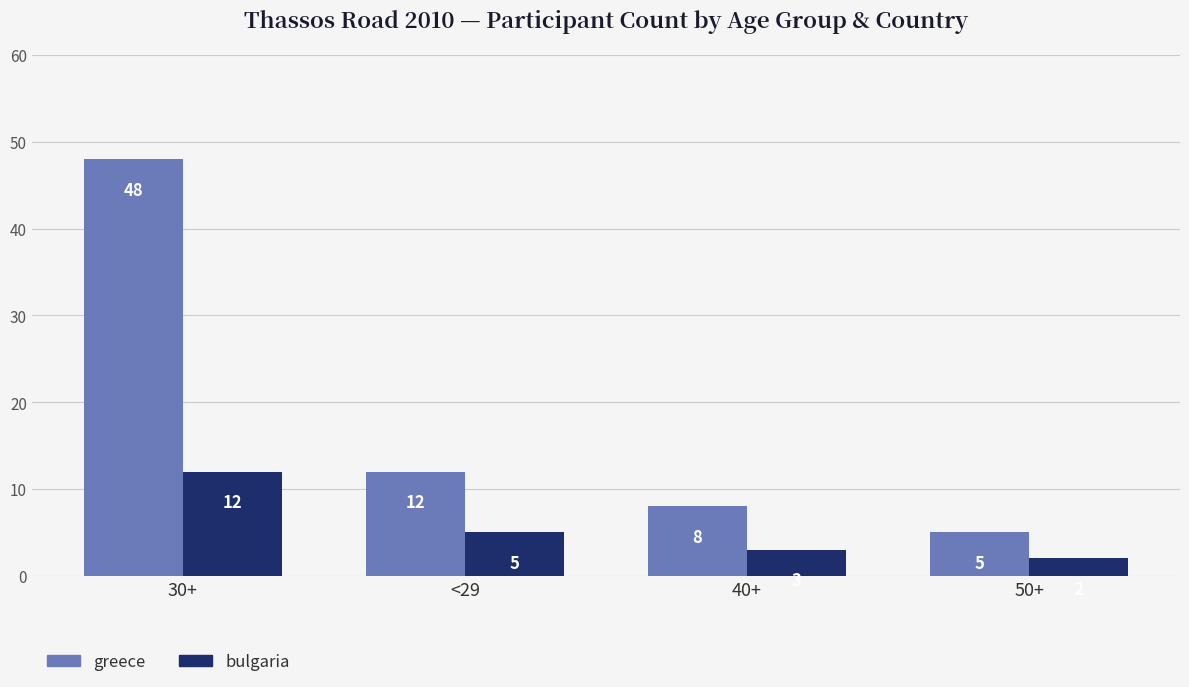

List the series in order of their overall mean, highest first.

greece, bulgaria